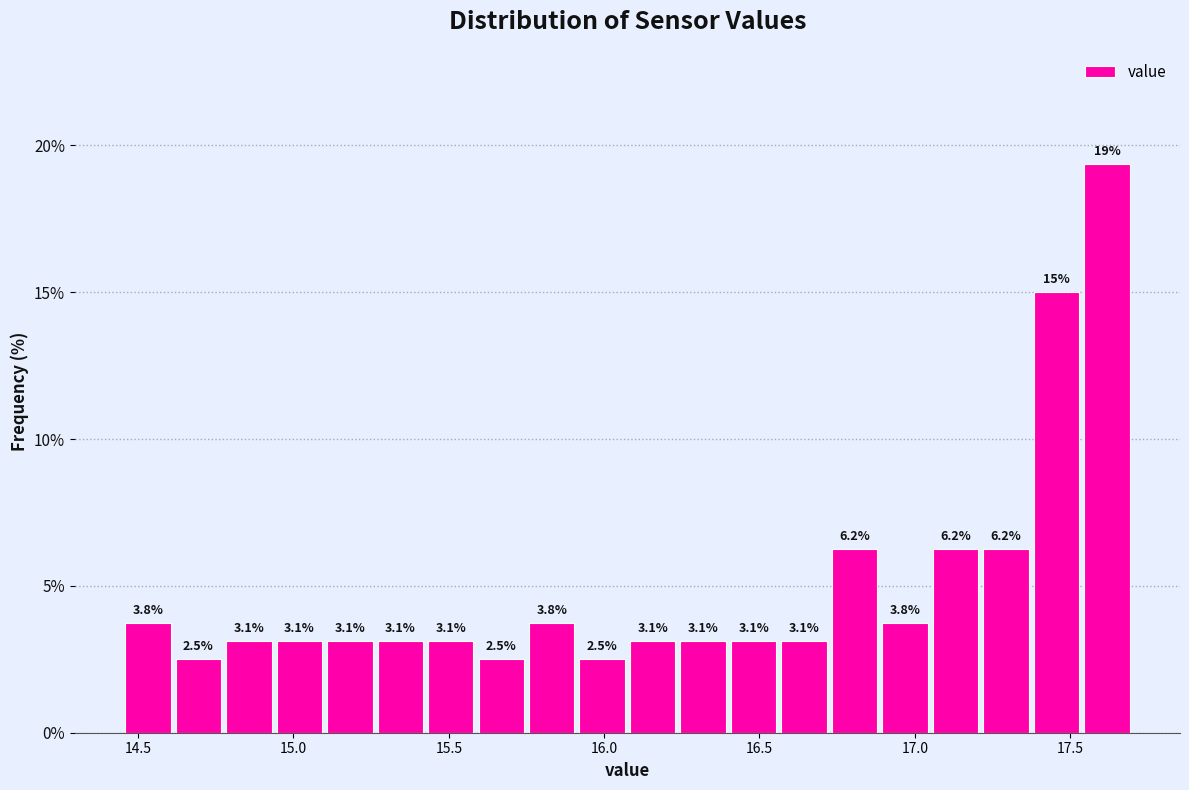

Around what value on the x-axis is the tallest bar? Give the approximate position of its centre, as read against the axis.

17.60